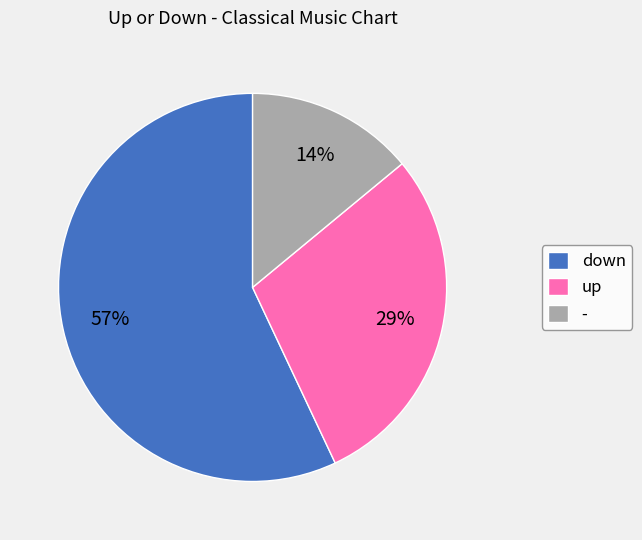

Between up and down, which is larger?

down